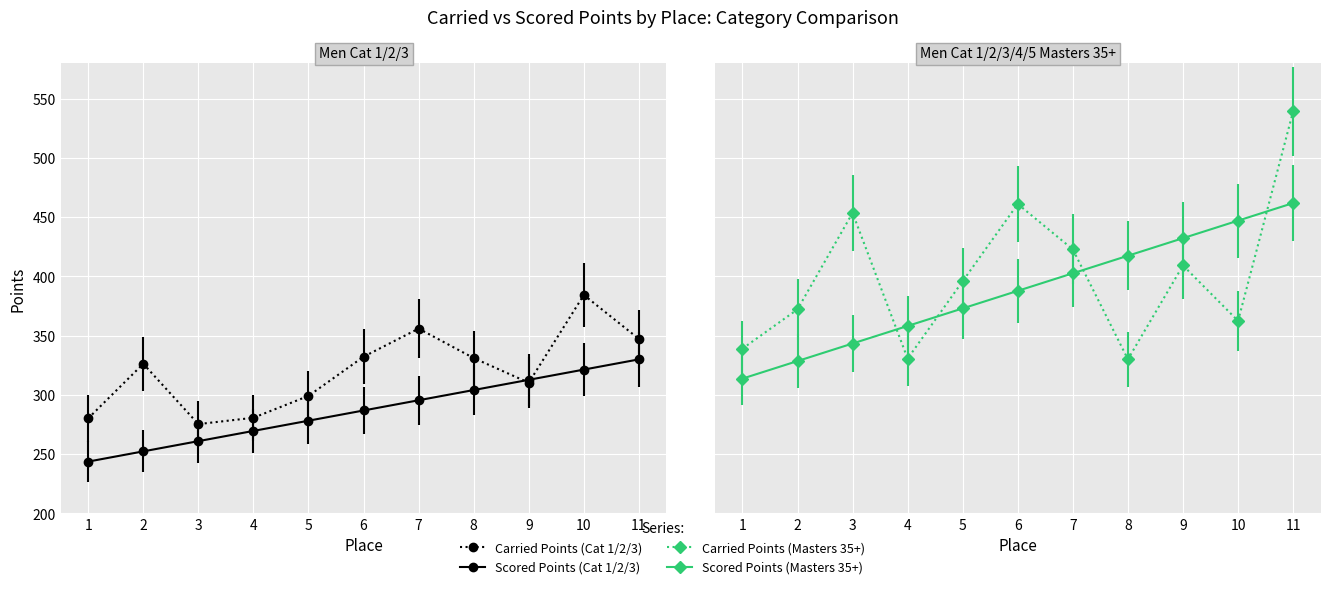

The value of Scored Points (Cat 1/2/3) at 11 is 82.5. True or false?

False